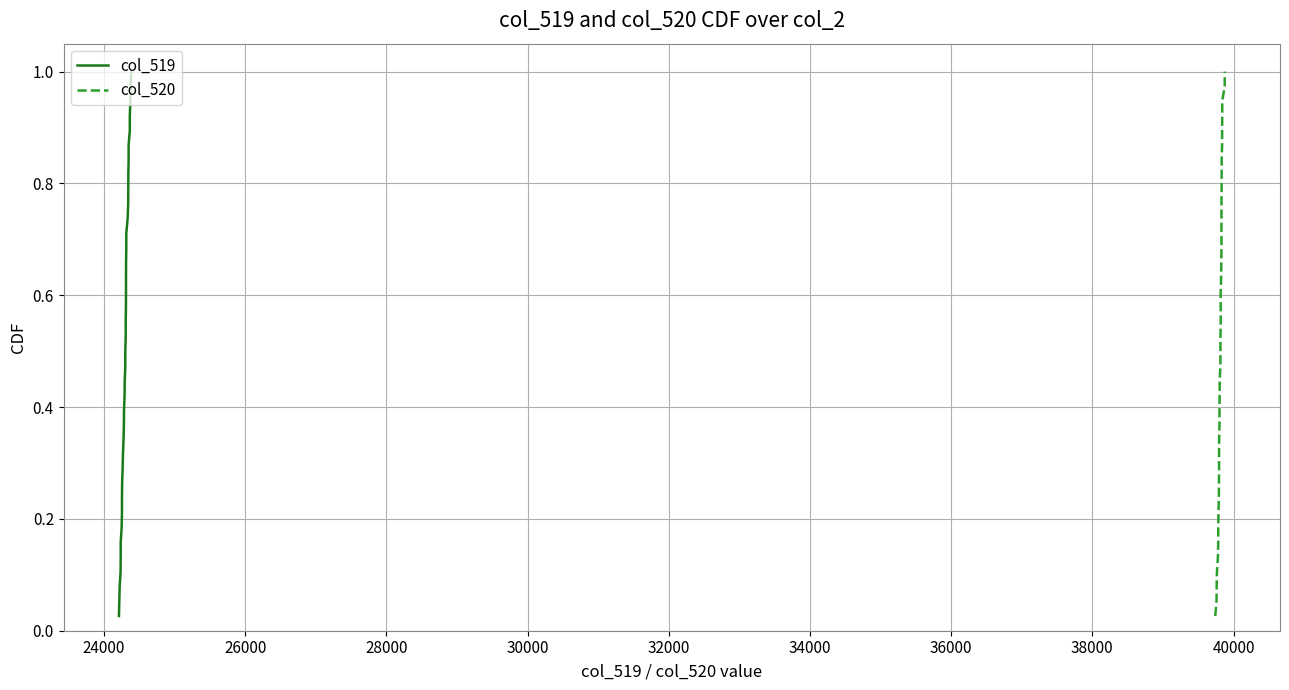

True or false: col_520 and col_519 cross at least once.

False